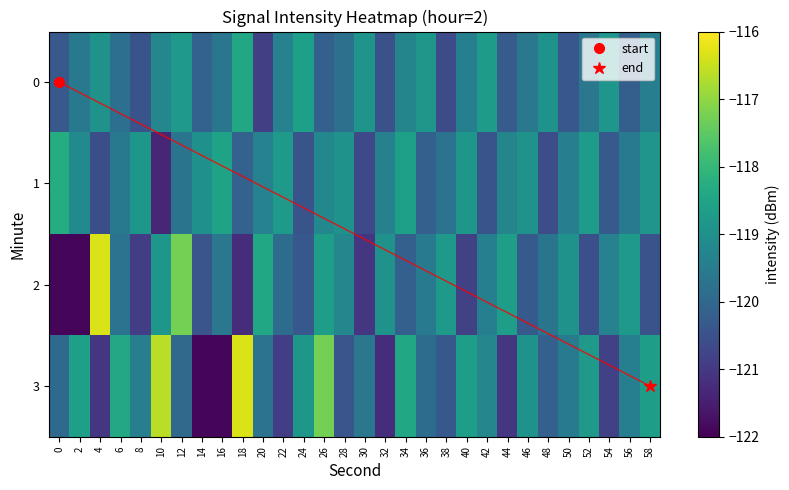

At how many categories does at least one series exceed -118?

5